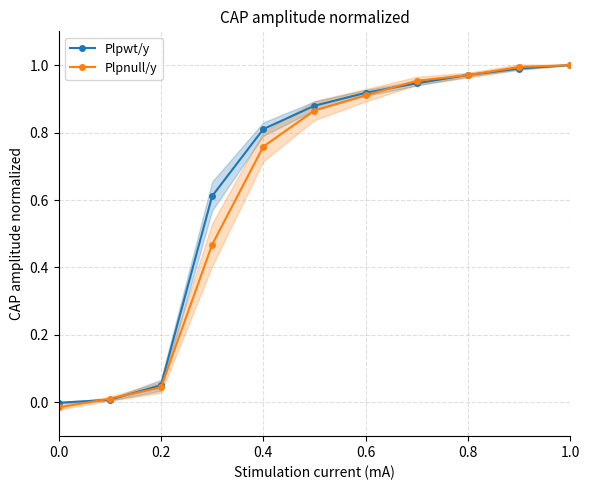

The value of Plpnull/y at 0.6 is 0.3. True or false?

False